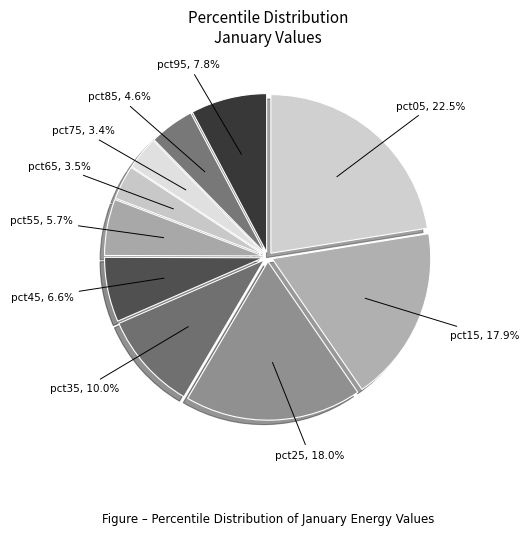

To the nearest percent, what is the difference between the pct25 and pct45 slice percentages?

11%